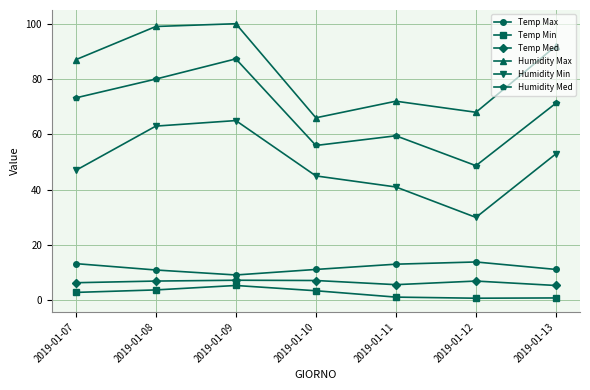

What is the average value of the Humidity Max series?

83.4